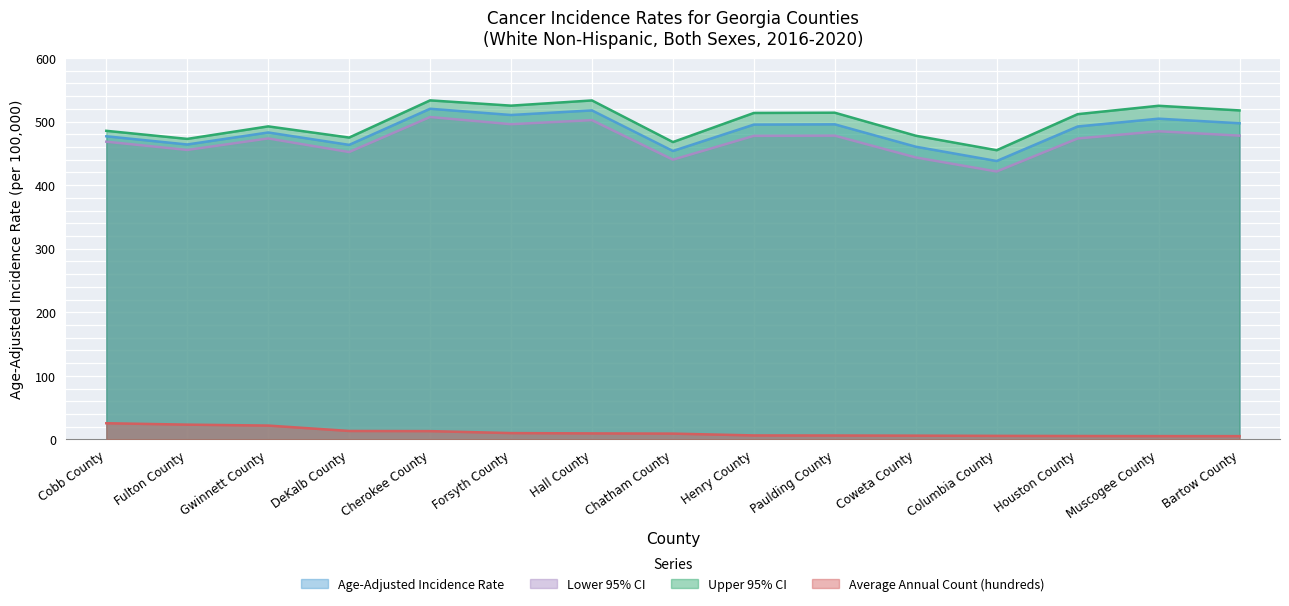

How many series are shown in this chart?

4